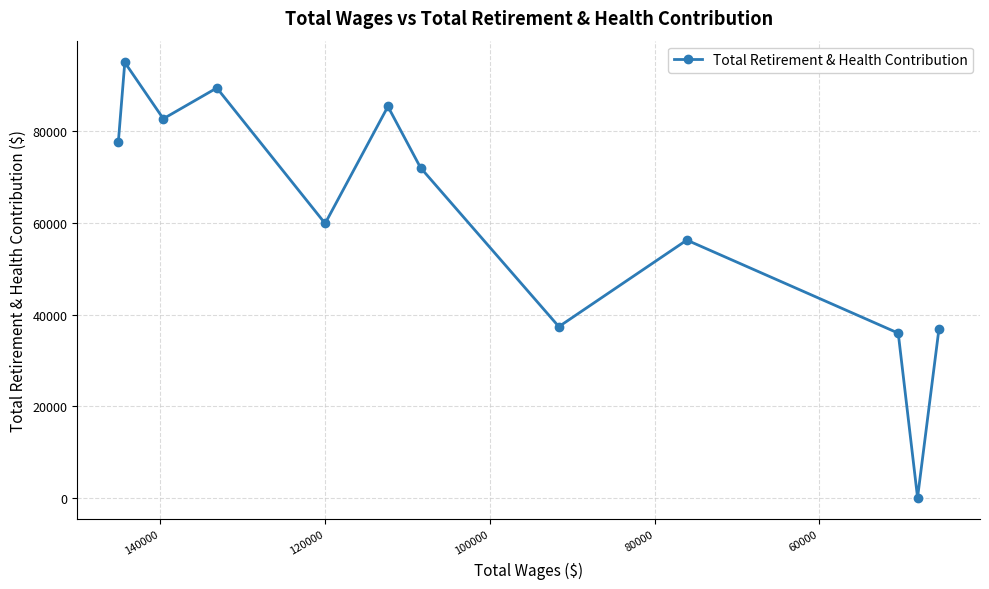

Reading right to left, transcribe all the data shown in this chart.

36926	132	35981	56259	37396	72041	85375	59882	89414	82701	94976	77555